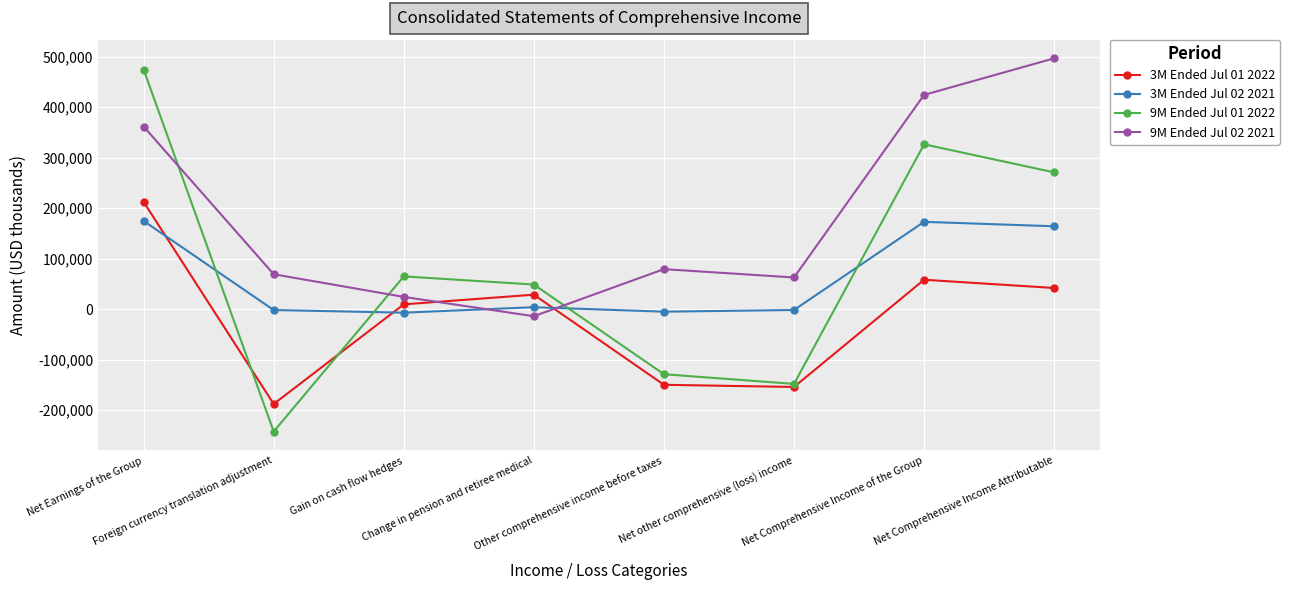

What are all the series names shown in the legend?

3M Ended Jul 01 2022, 3M Ended Jul 02 2021, 9M Ended Jul 01 2022, 9M Ended Jul 02 2021